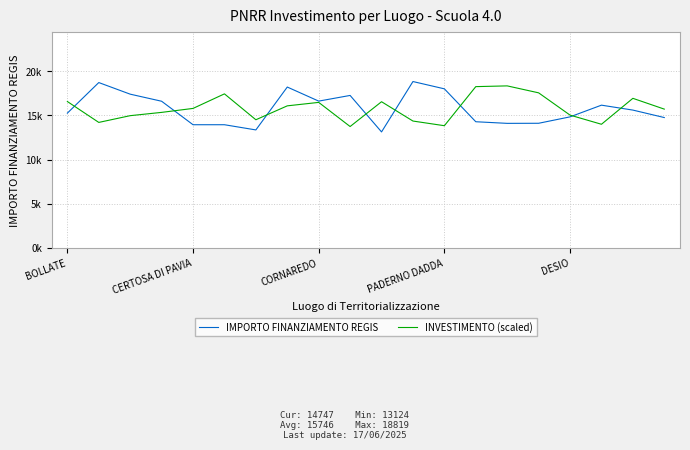

Is this an area chart (filled region under the line)?

No